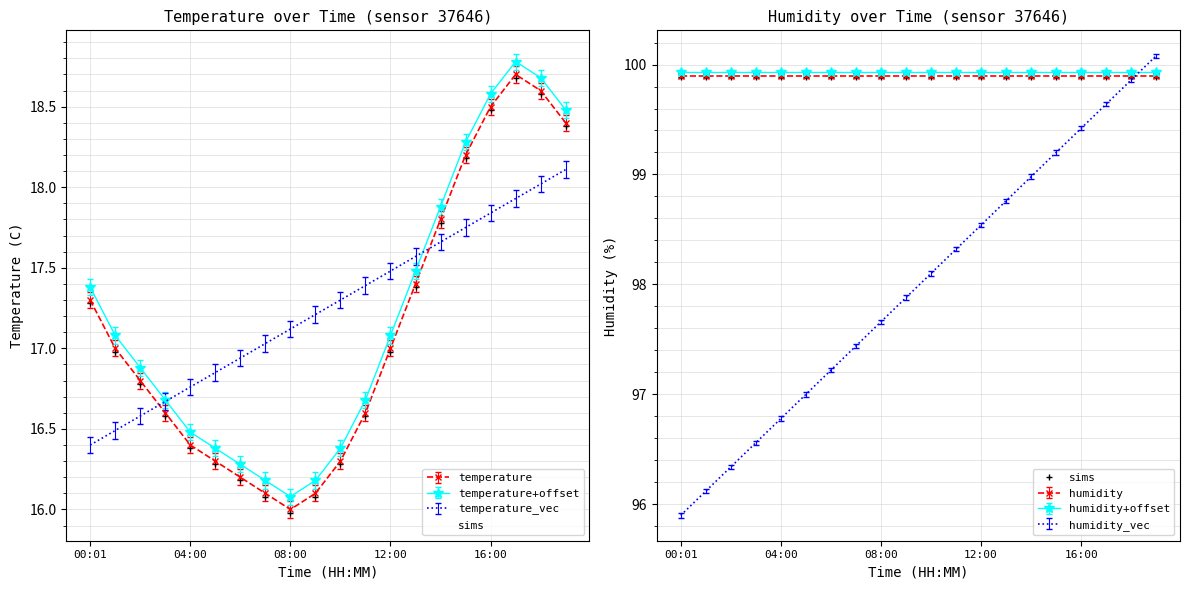

Reading left to right, transcribe all the data shown in this chart.

00:01=17.3	01:00=17.0	02:00=16.8	03:00=16.6	04:00=16.4	05:00=16.3	06:00=16.2	07:00=16.1	08:00=16.0	09:00=16.1	10:00=16.3	11:00=16.6	12:00=17.0	13:00=17.4	14:00=17.8	15:00=18.2	16:00=18.5	17:00=18.7	18:00=18.6	19:00=18.4